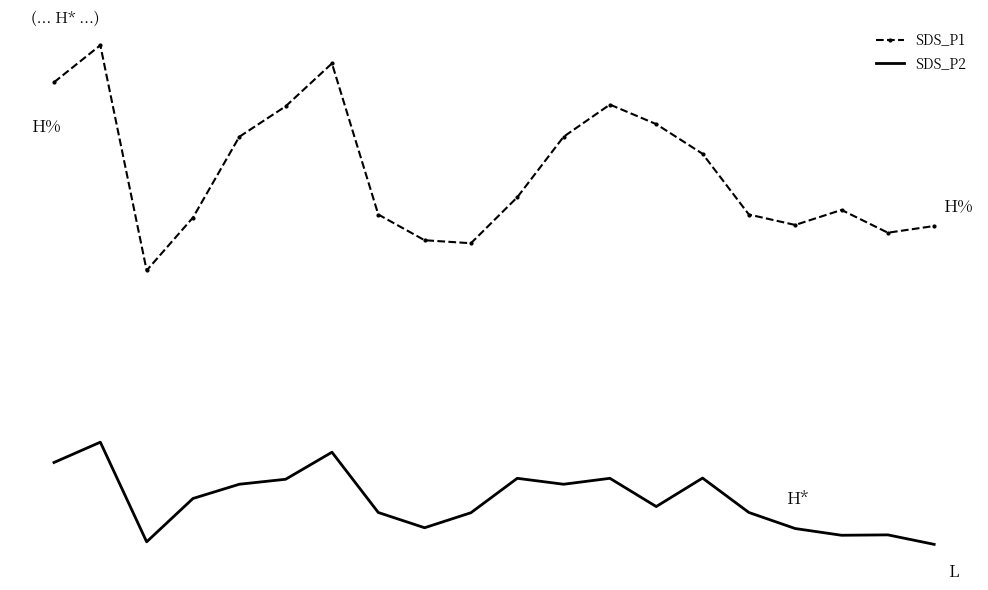

What are all the series names shown in the legend?

SDS_P1, SDS_P2